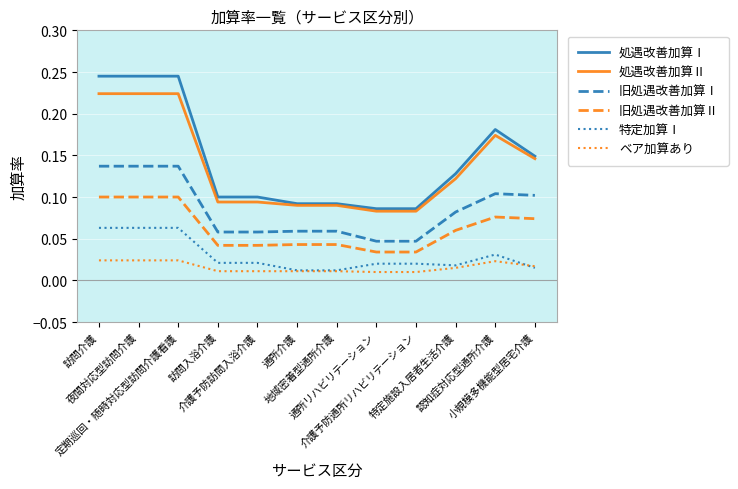

True or false: 処遇改善加算Ⅰ and 旧処遇改善加算Ⅰ cross at least once.

False